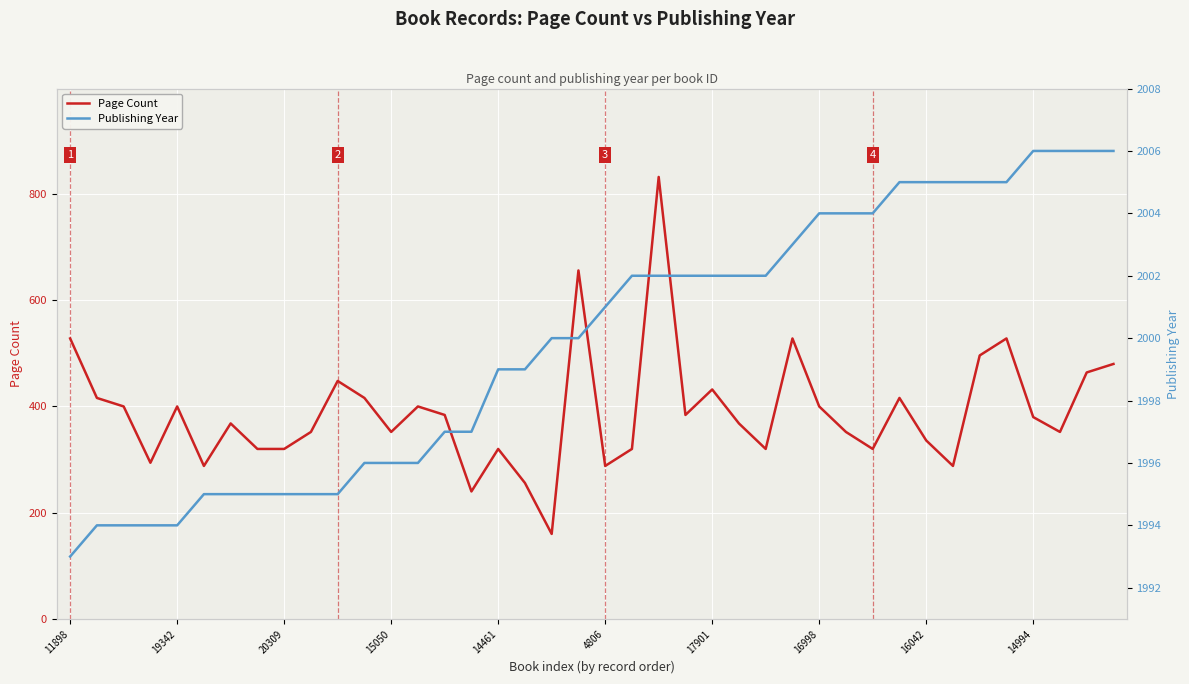

What is the minimum value for Publishing Year?

1993